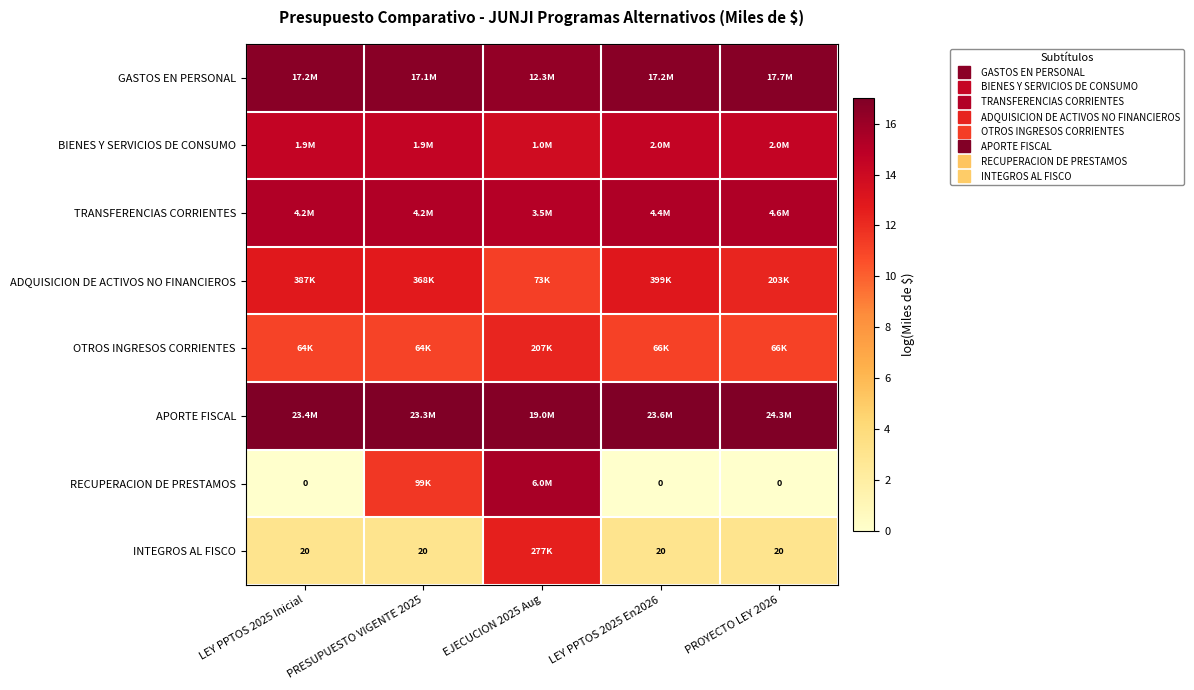

Rank the series at LEY PPTOS 2025 Inicial from highest to lowest value.

APORTE FISCAL, GASTOS EN PERSONAL, TRANSFERENCIAS CORRIENTES, BIENES Y SERVICIOS DE CONSUMO, ADQUISICION DE ACTIVOS NO FINANCIEROS, OTROS INGRESOS CORRIENTES, INTEGROS AL FISCO, RECUPERACION DE PRESTAMOS